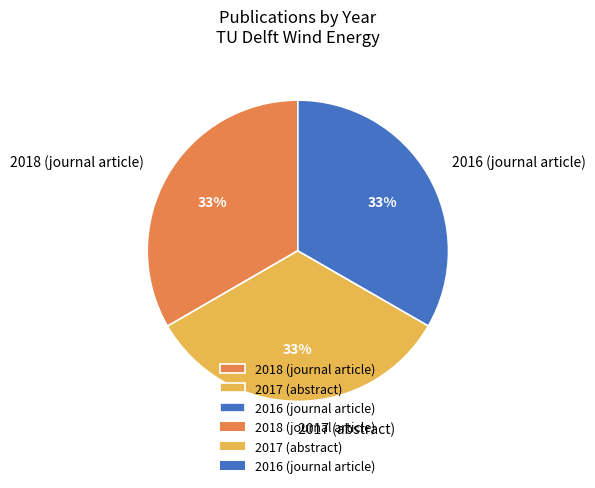

Combined, do 2018 (journal article) and 2017 (abstract) account for over 50%?

Yes